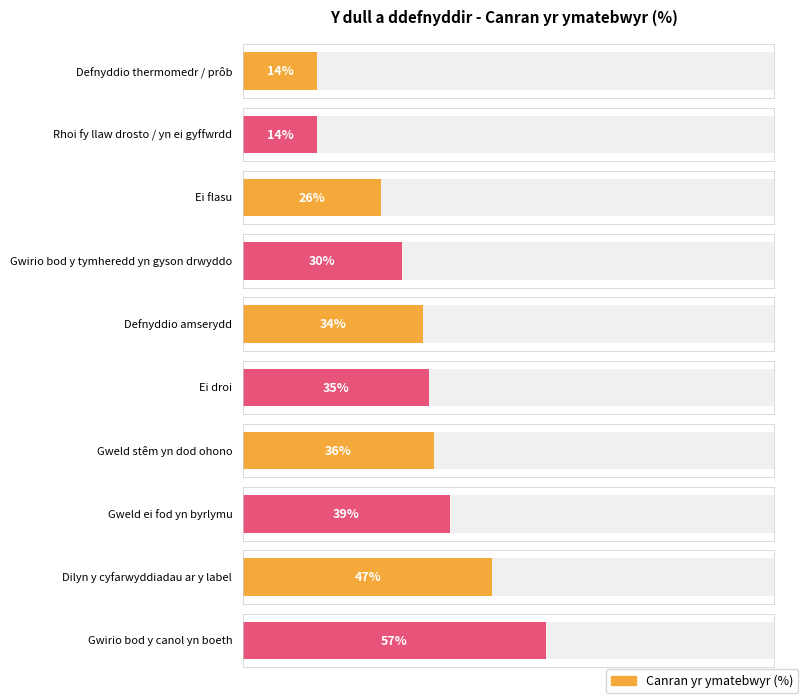

What is the label of the 1st bar from the right?

Gwirio bod y canol yn boeth